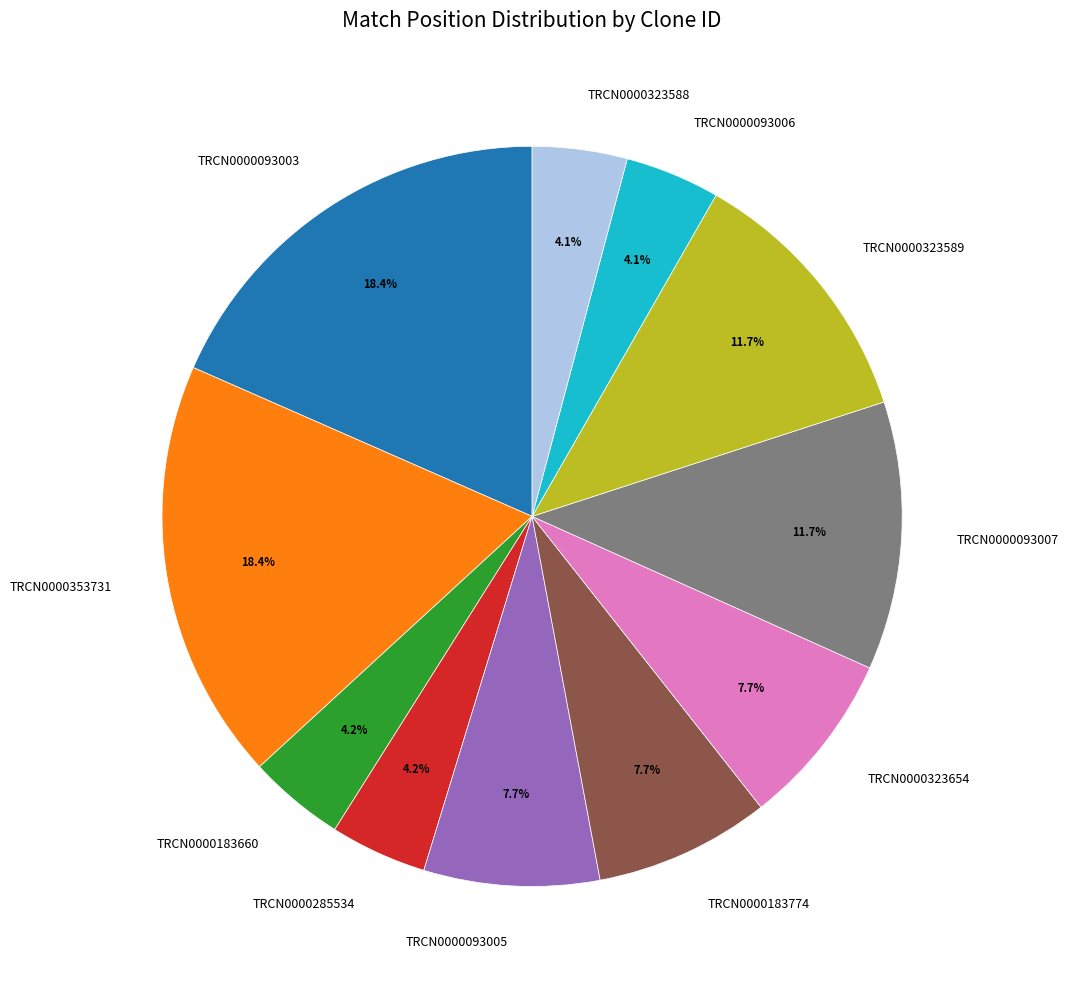

To the nearest percent, what percentage of the pie is TRCN0000285534?

4%